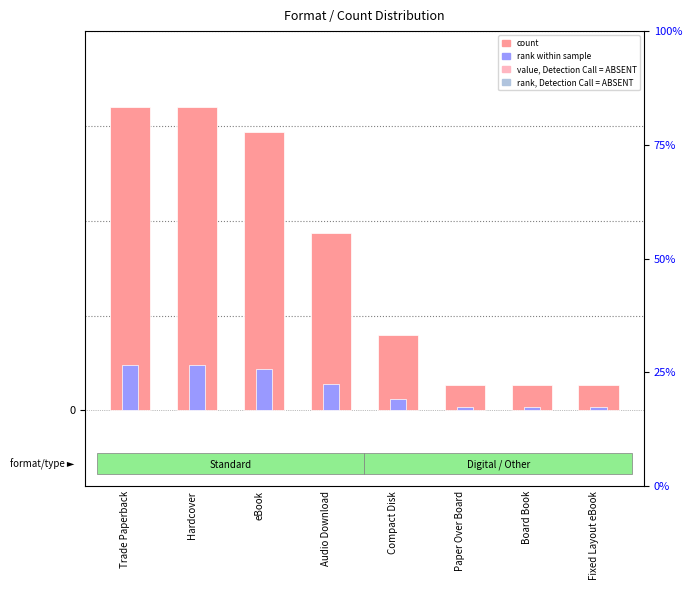

Rank the series at eBook from highest to lowest value.

count, rank within sample